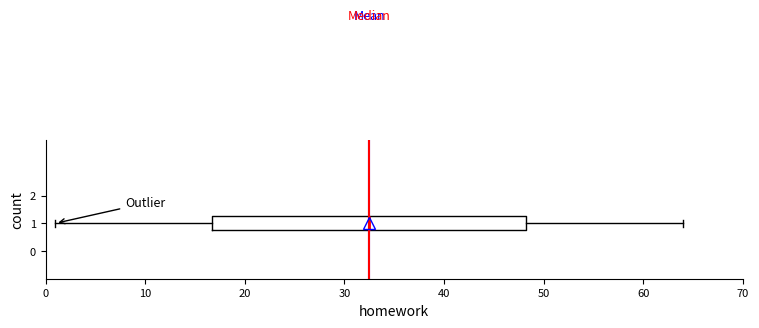

Where does the left whisker of the box at y = 1 end on the x-axis? The values are not printed on the chart, so give them approximately, as read against the axis.

1